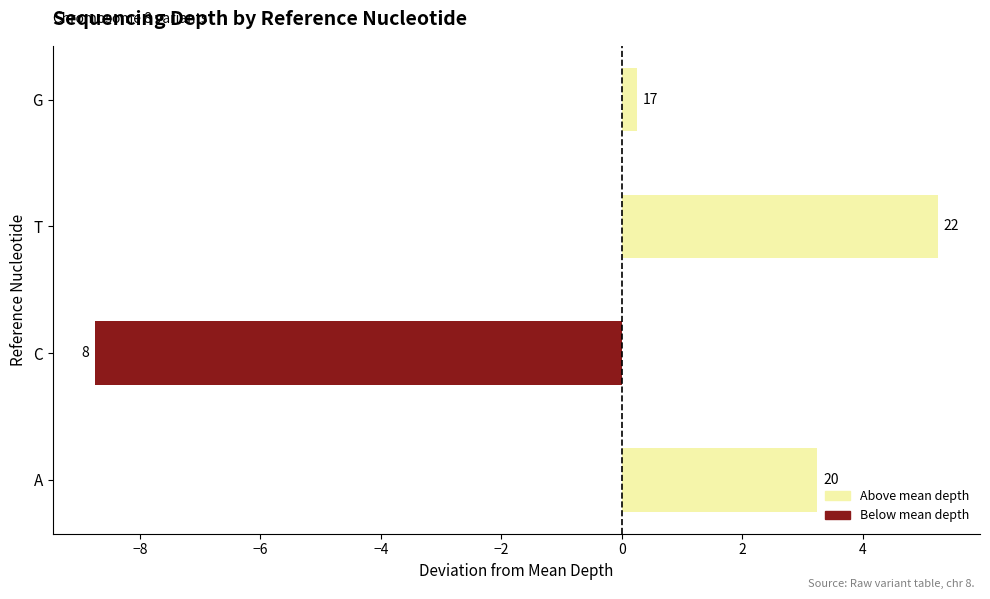

Are the bars horizontal?

Yes